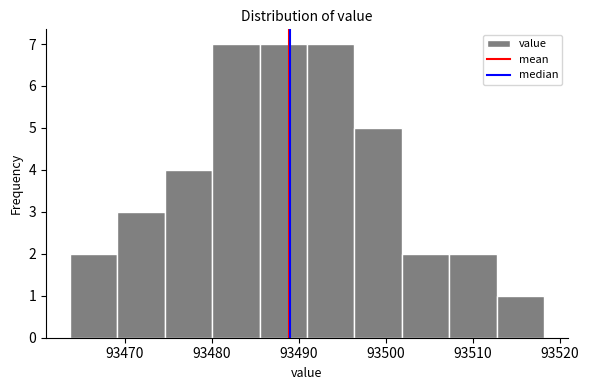

Reading left to right, transcribe this chart: for each bar, give the range it covers on the x-axis and its height. Neither the bar edges nor the heights are printed on the chart, so give them approximately, as read against the axes.

93464 to 93469: 2
93469 to 93475: 3
93475 to 93480: 4
93480 to 93486: 7
93486 to 93491: 7
93491 to 93496: 7
93496 to 93502: 5
93502 to 93507: 2
93507 to 93513: 2
93513 to 93518: 1